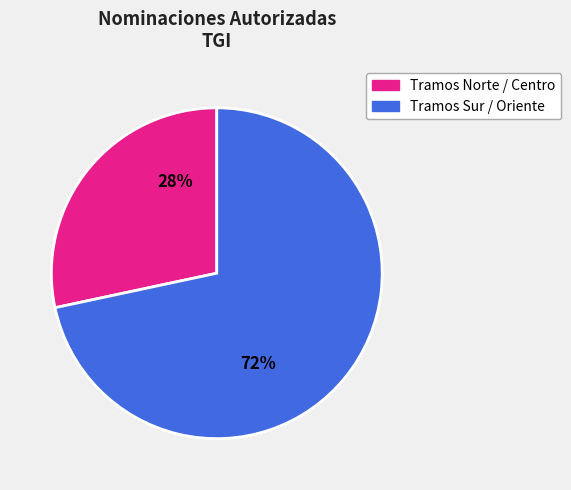

Rank the categories by value from lowest to highest.

Tramos Norte / Centro, Tramos Sur / Oriente